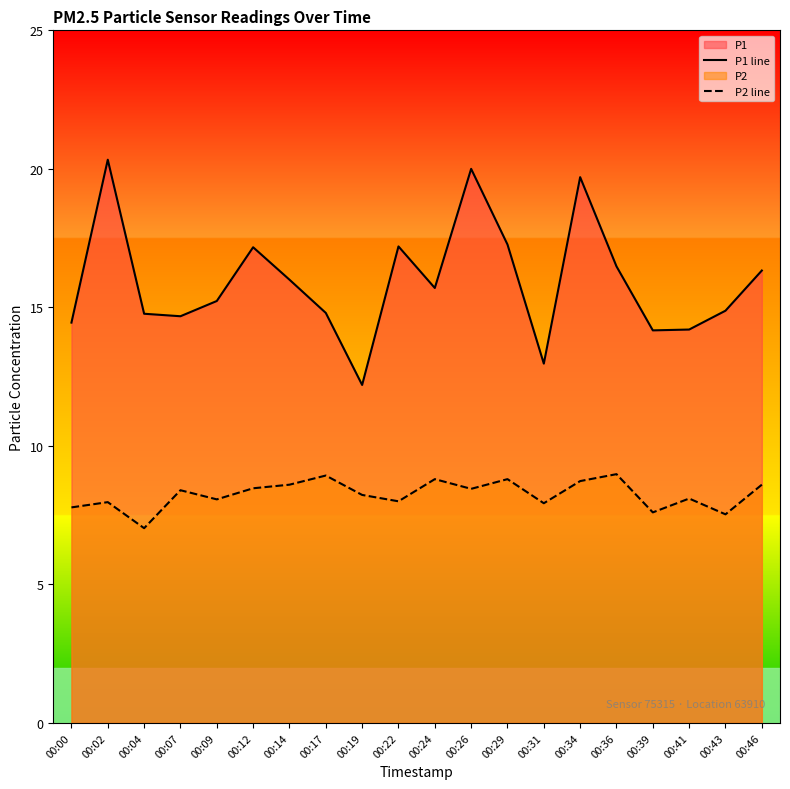

Reading right to left, transcribe all the data shown in this chart.

P1 line: 00:46=16.3	00:43=14.9	00:41=14.2	00:39=14.2	00:36=16.5	00:34=19.7	00:31=13.0	00:29=17.3	00:26=20.0	00:24=15.7	00:22=17.2	00:19=12.2	00:17=14.8	00:14=16.0	00:12=17.2	00:09=15.2	00:07=14.7	00:04=14.8	00:02=20.3	00:00=14.4
P2 line: 00:46=8.6	00:43=7.5	00:41=8.1	00:39=7.6	00:36=9.0	00:34=8.7	00:31=7.9	00:29=8.8	00:26=8.4	00:24=8.8	00:22=8.0	00:19=8.2	00:17=8.9	00:14=8.6	00:12=8.5	00:09=8.1	00:07=8.4	00:04=7.0	00:02=8.0	00:00=7.8